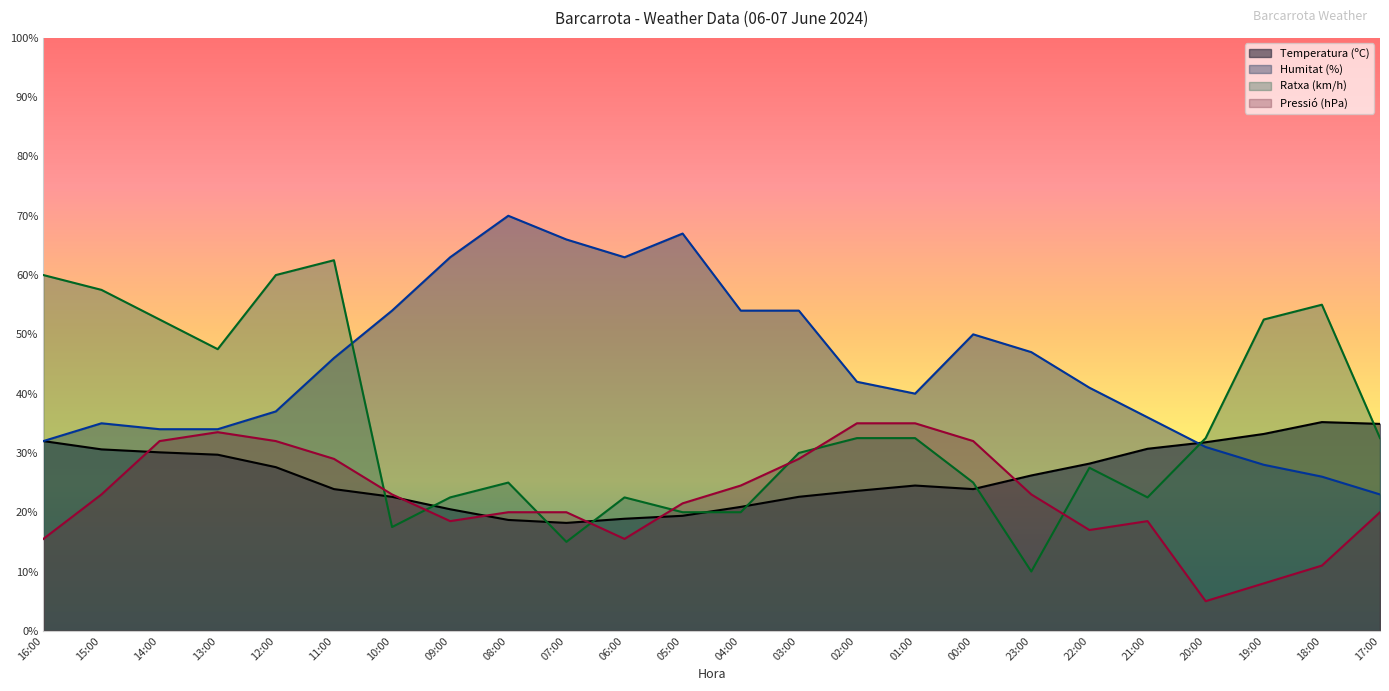

The Pressió (hPa) series shows 35.6 at 15:00. True or false?

False